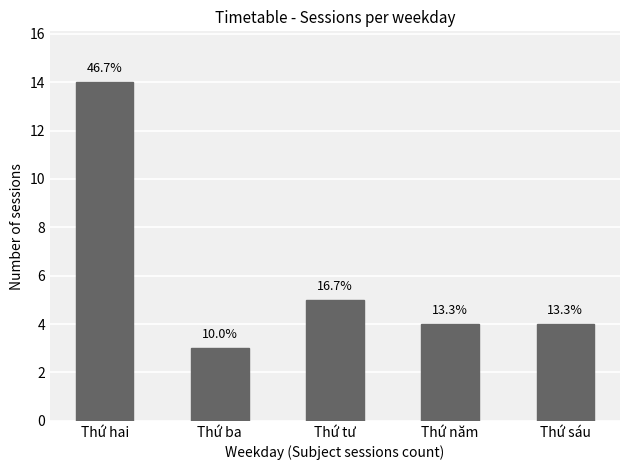

At which label does the data first exceed 4?

Thứ hai